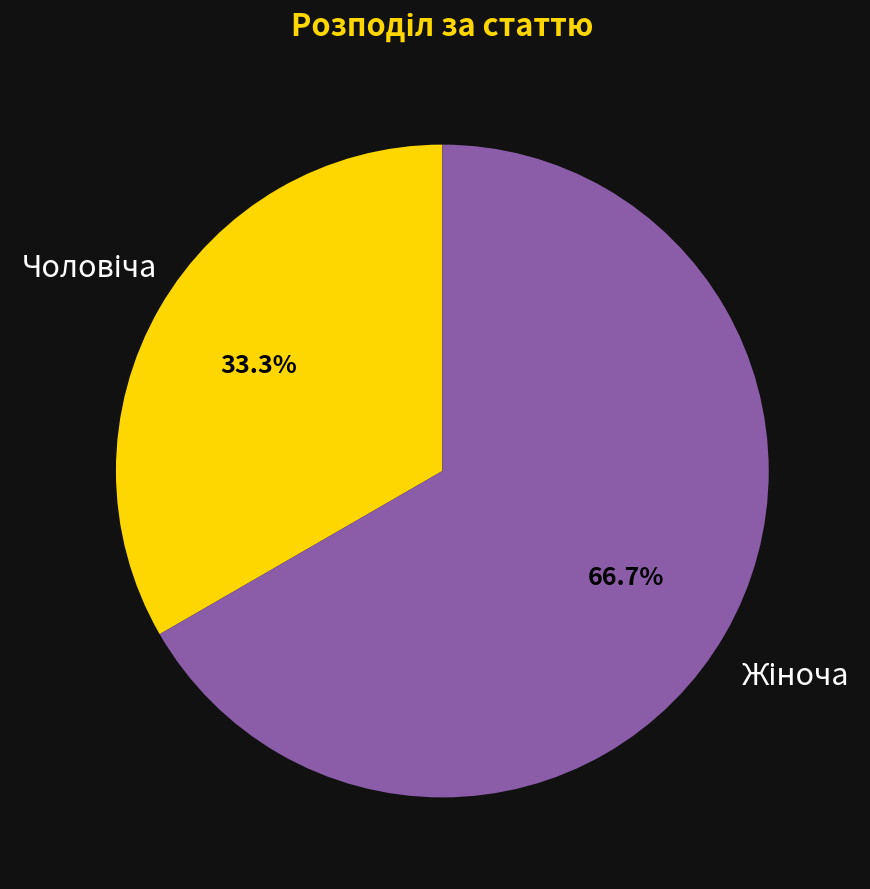

Is there any slice that represents more than half of the pie?

Yes